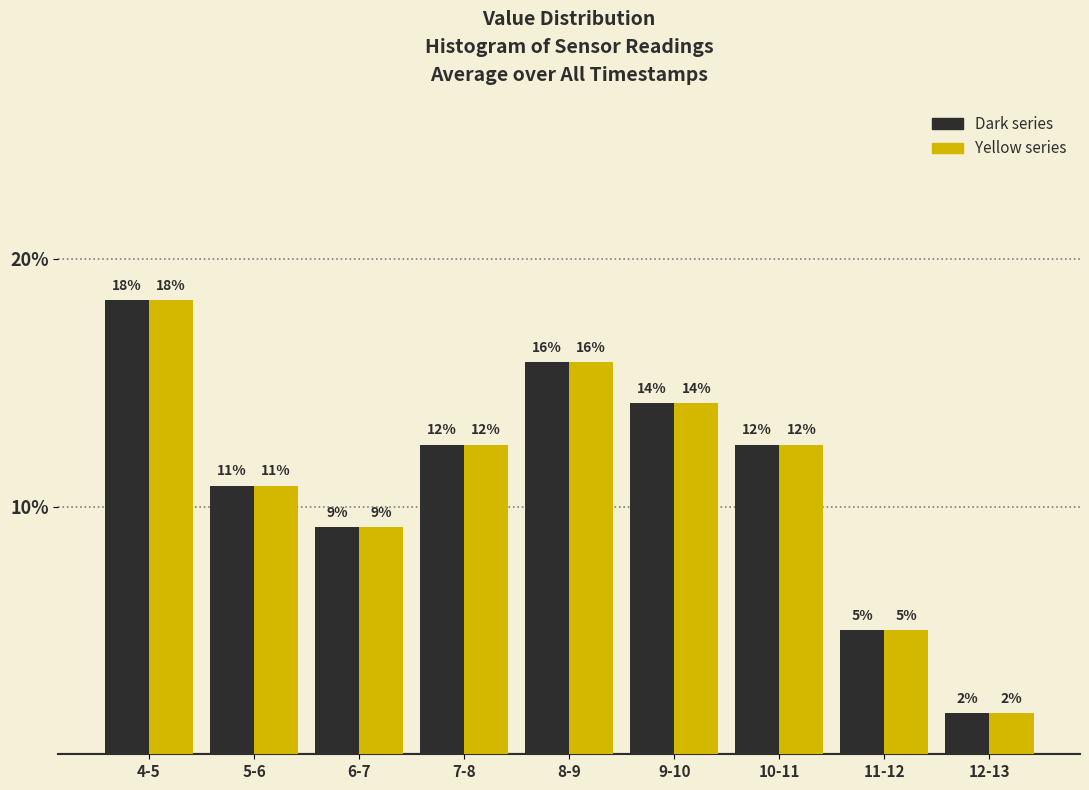

How many bars are there in total?

18